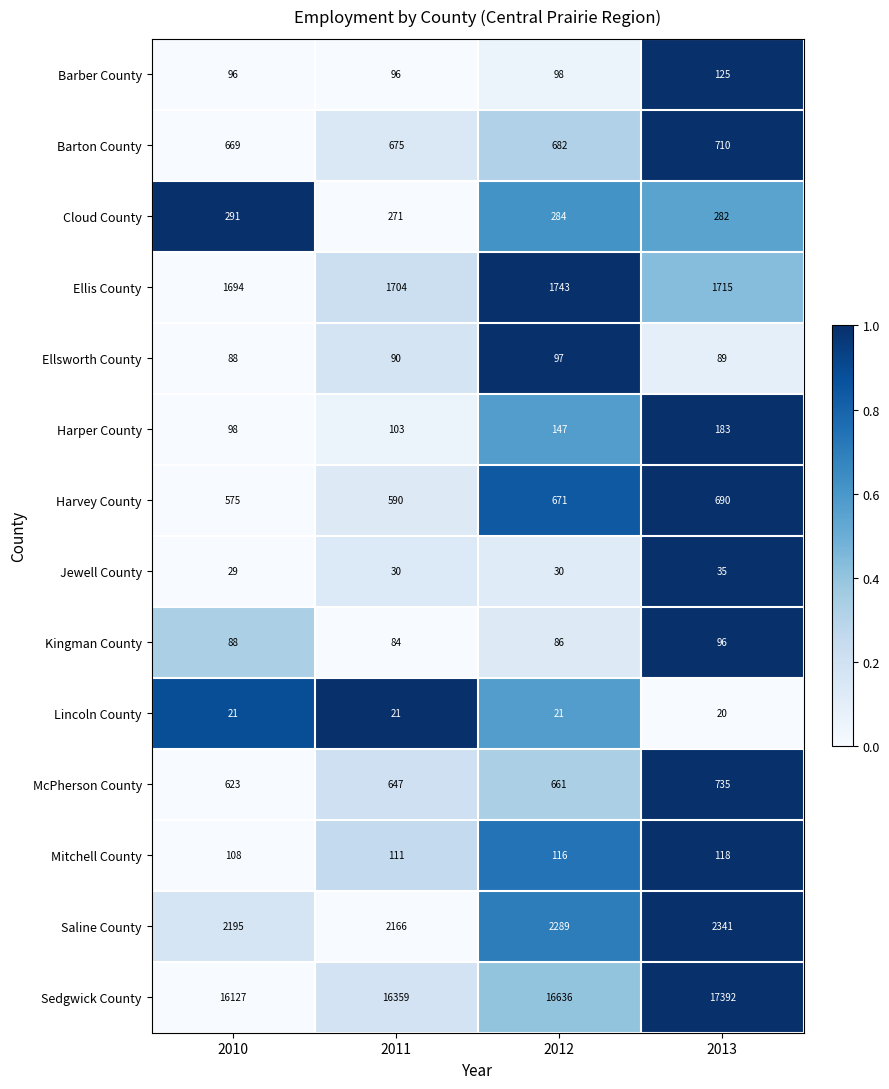

Rank the series by their maximum value, from lowest to highest.

Lincoln County, Jewell County, Kingman County, Ellsworth County, Mitchell County, Barber County, Harper County, Cloud County, Harvey County, Barton County, McPherson County, Ellis County, Saline County, Sedgwick County